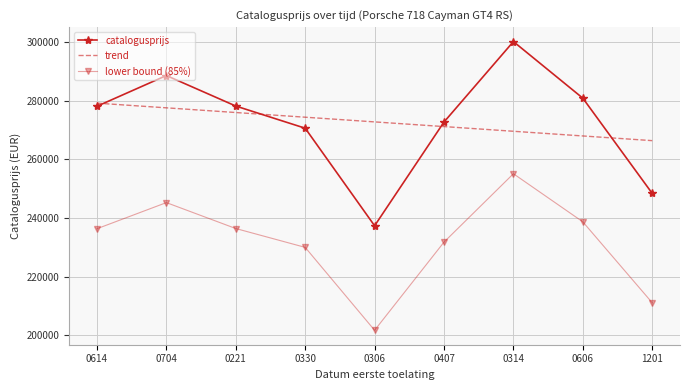

Rank the series at 0407 from lowest to highest value.

lower bound (85%), trend, catalogusprijs